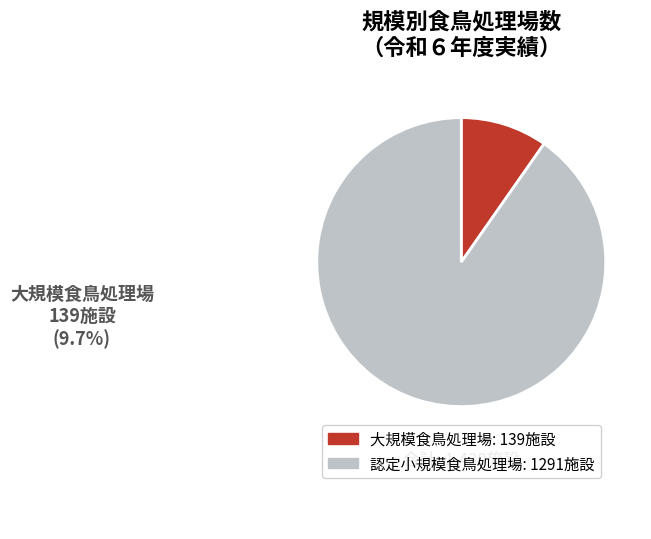

Combined, do 認定小規模食鳥処理場 and 大規模食鳥処理場 account for over 50%?

Yes